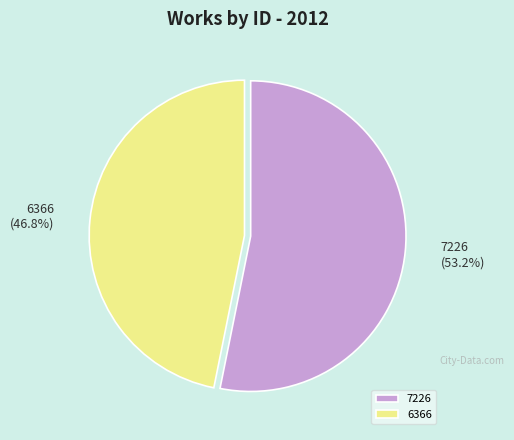

To the nearest percent, what is the average slice percentage?

50%